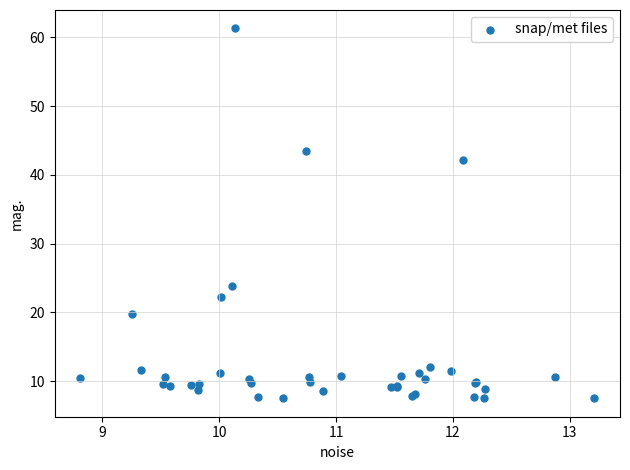

What Y value in the scatter plot is closest to 34?

42.2